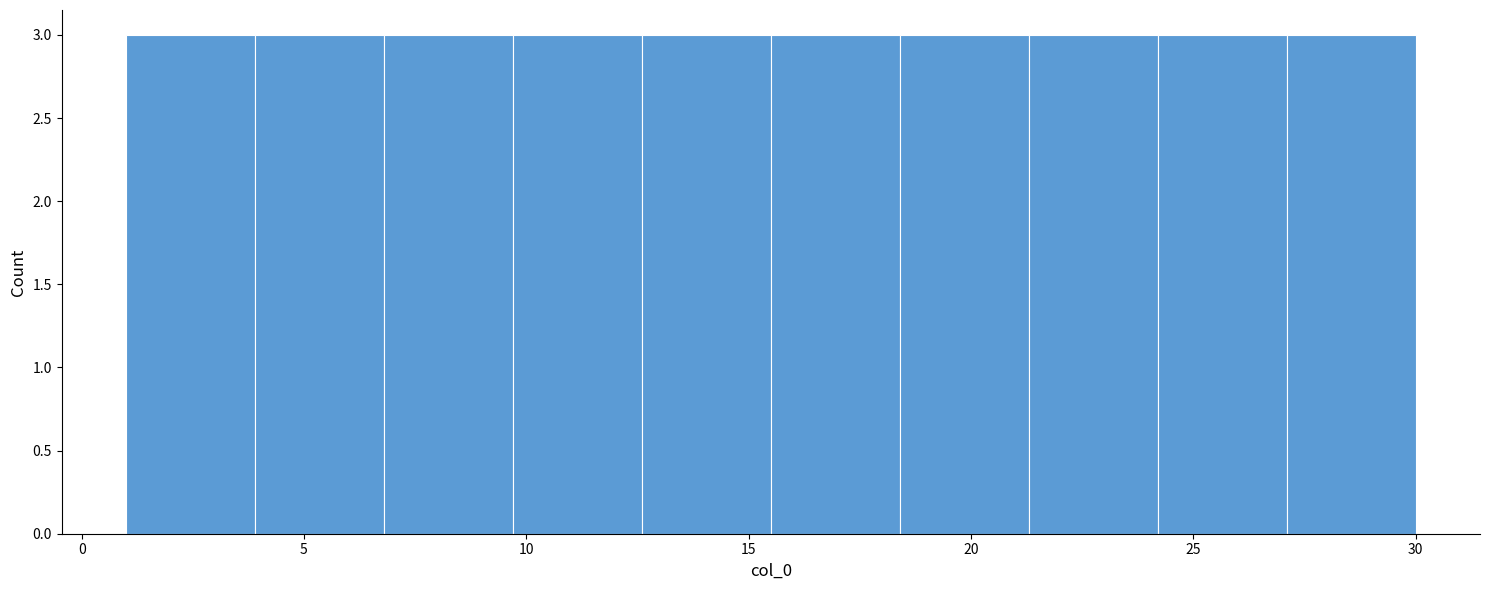

Reading left to right, transcribe this chart: for each bar, give the range it covers on the x-axis and its height. Neither the bar edges nor the heights are printed on the chart, so give them approximately, as read against the axes.

1.0 to 3.9: 3
3.9 to 6.8: 3
6.8 to 9.7: 3
9.7 to 12.6: 3
12.6 to 15.5: 3
15.5 to 18.4: 3
18.4 to 21.3: 3
21.3 to 24.2: 3
24.2 to 27.1: 3
27.1 to 30.0: 3